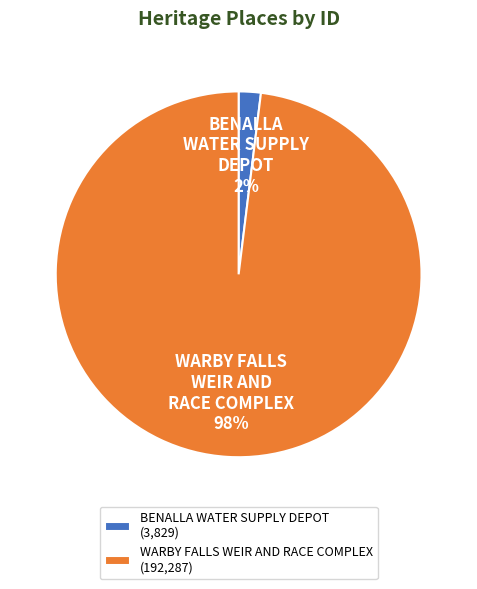

Which category has the biggest portion of the pie?

WARBY FALLS WEIR AND RACE COMPLEX